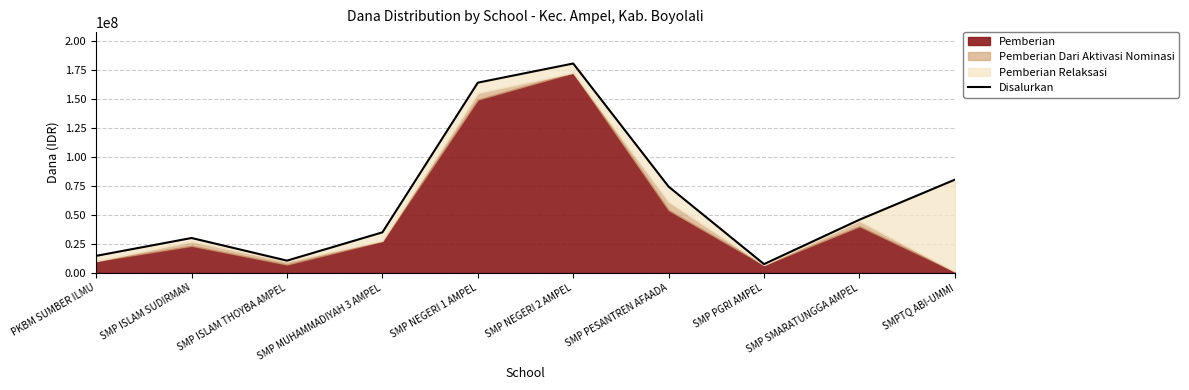

Reading left to right, what are all the values shown in this chart?

14625000	30000000	10500000	34875000	163875000	180375000	74250000	7500000	45750000	80250000